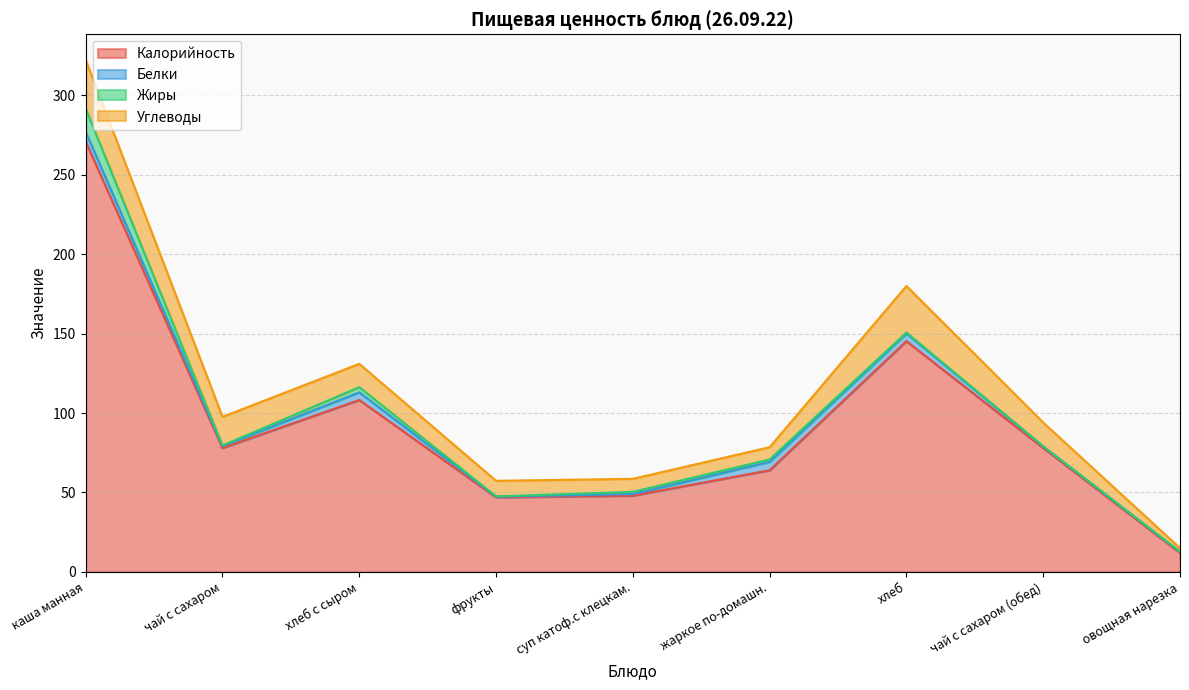

What is the total value across all series at жаркое по-домашн.?

78.5